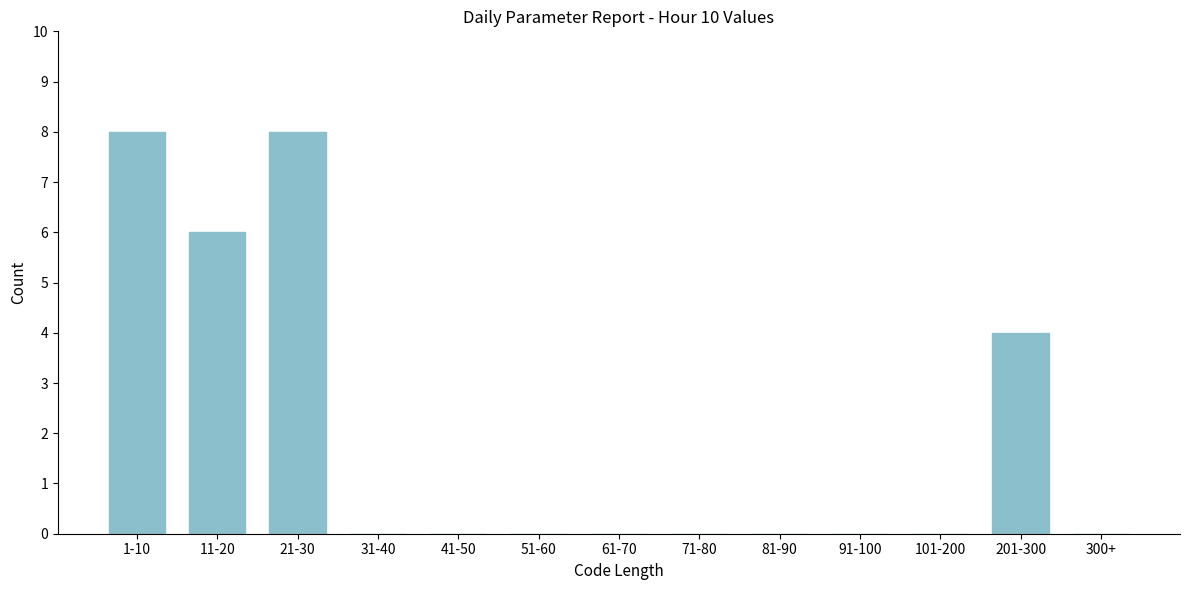

Reading left to right, extract all data points from this chart.

1-10=8	11-20=6	21-30=8	31-40=0	41-50=0	51-60=0	61-70=0	71-80=0	81-90=0	91-100=0	101-200=0	201-300=4	300+=0